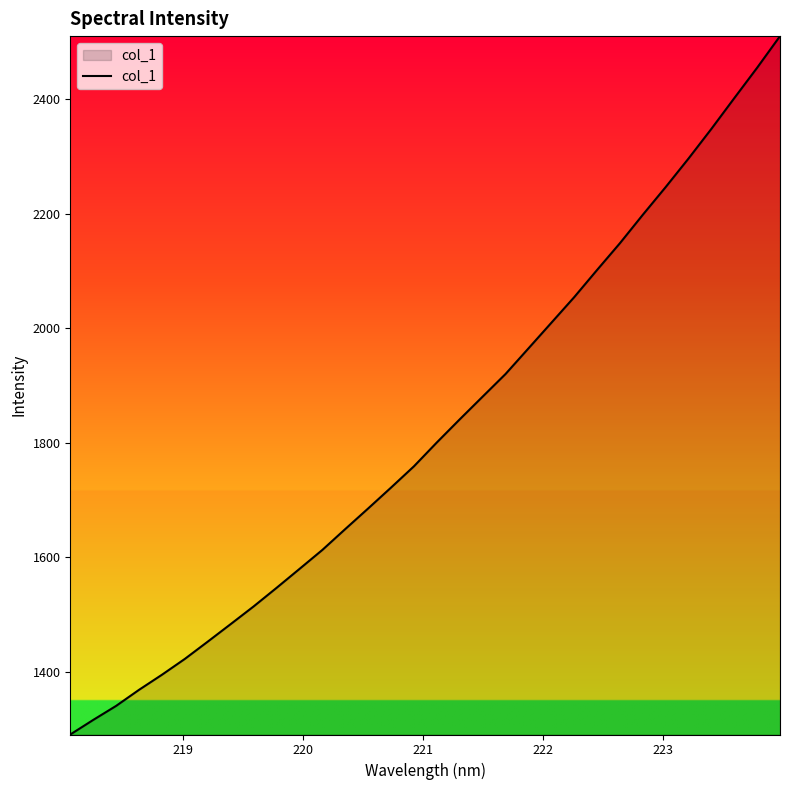

Count the number of categories in the chart.

32